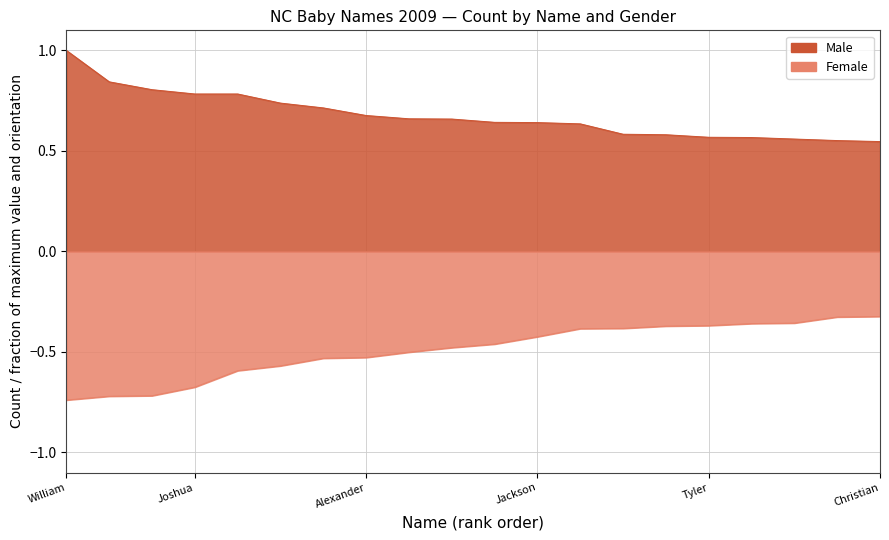

What is the lowest value of the F series?

-0.7